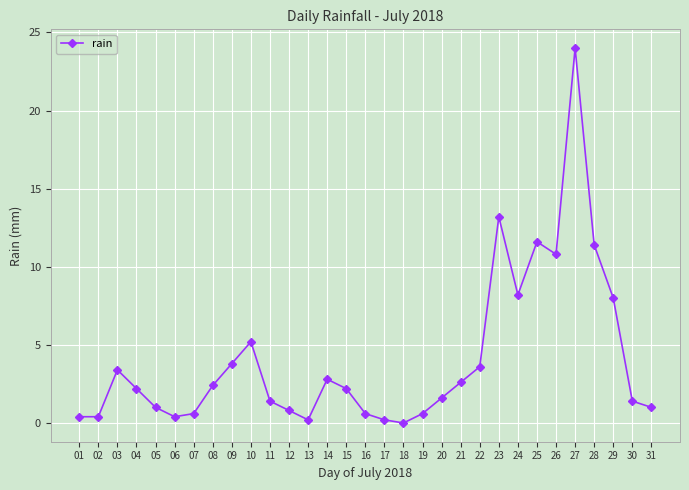

Is it true that the value at 25 is 11.6?

True